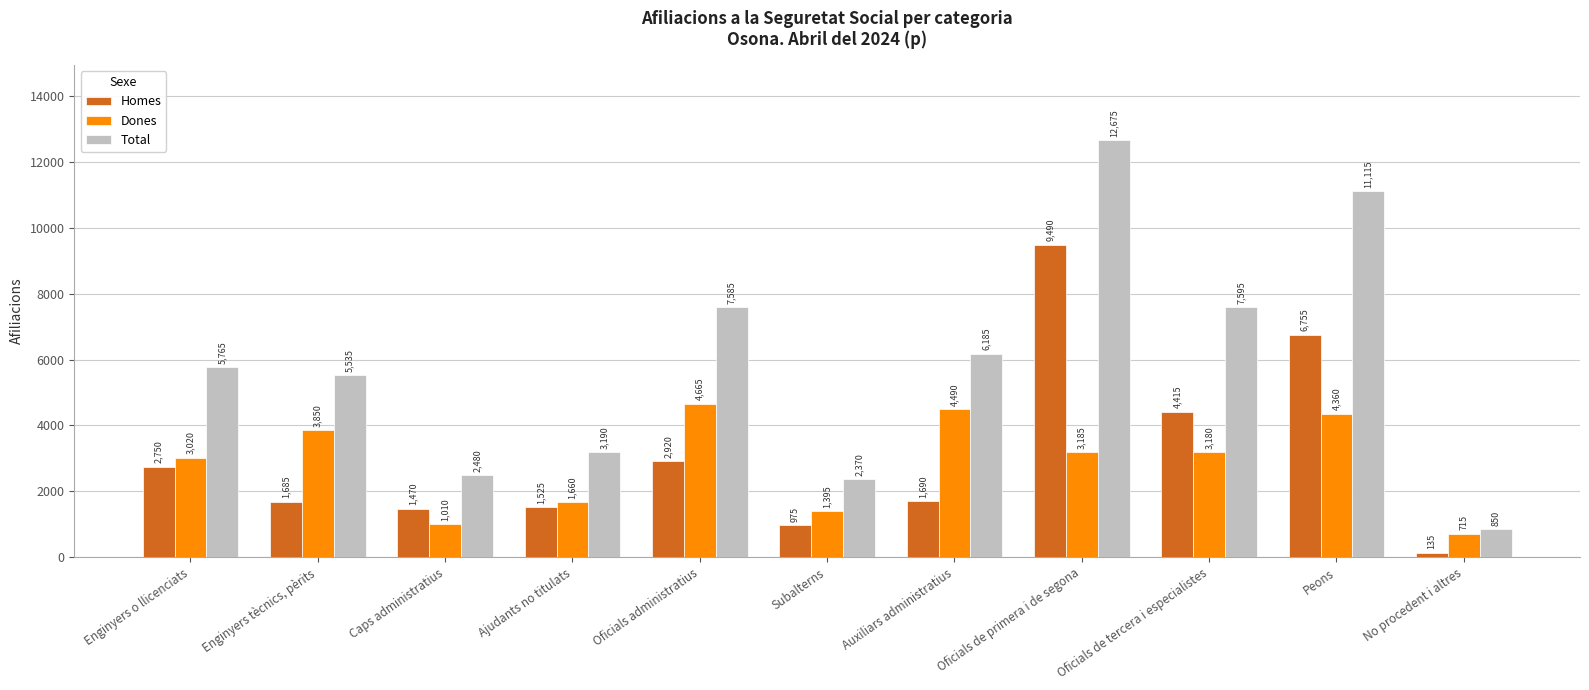

Which series has the widest spread of values?

Total